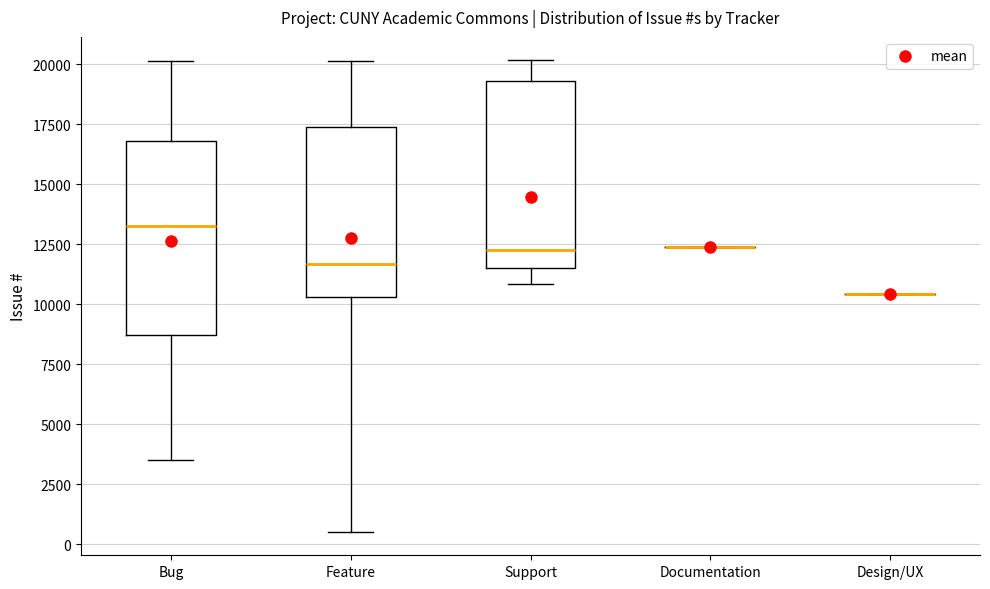

Reading left to right, read every box against the y-axis: the position of its median line, the range the box covers, and the ends of its whiskers. The values are not printed on the chart, so give them approximately, as read against the axis.

Bug: median 13500, box 8500 to 17000, whiskers 3500 to 20000
Feature: median 11500, box 10500 to 17500, whiskers 500 to 20000
Support: median 12000, box 11500 to 19500, whiskers 11000 to 20000
Documentation: box collapsed to a line at 12500, whiskers 12500 to 12500
Design/UX: box collapsed to a line at 10500, whiskers 10500 to 10500